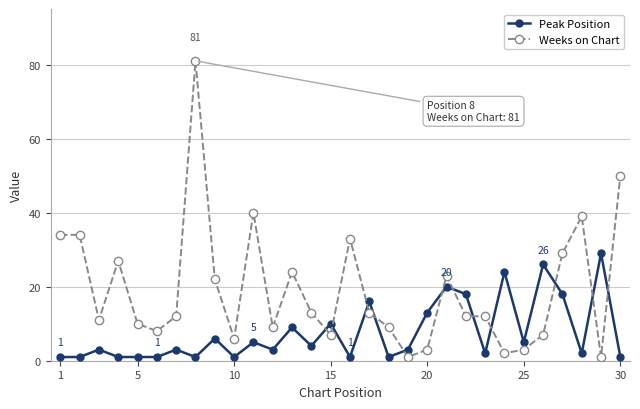

How many distinct data groups are displayed?

2